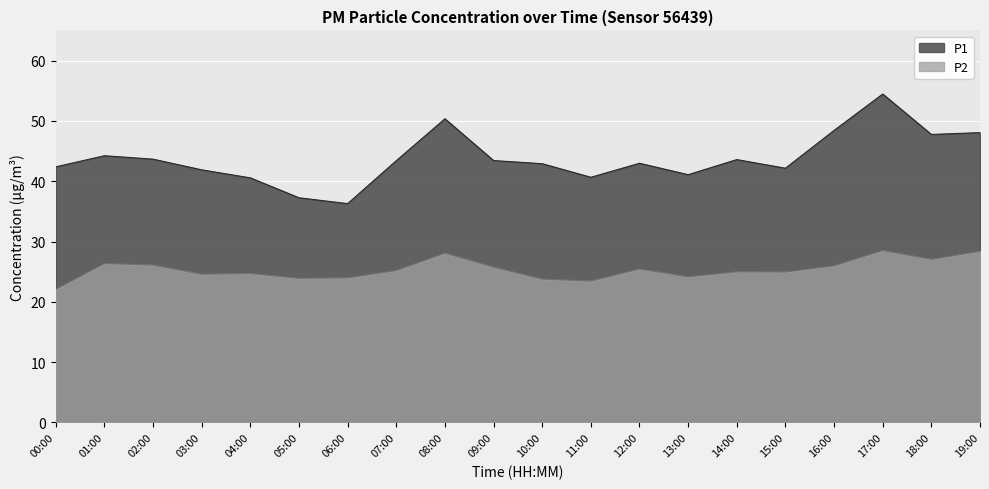

What is the spread (max minus min) of values at 04:00?

15.8